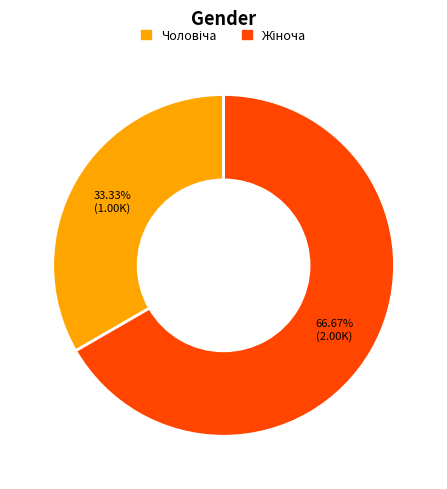

Is there a majority slice in this chart?

Yes